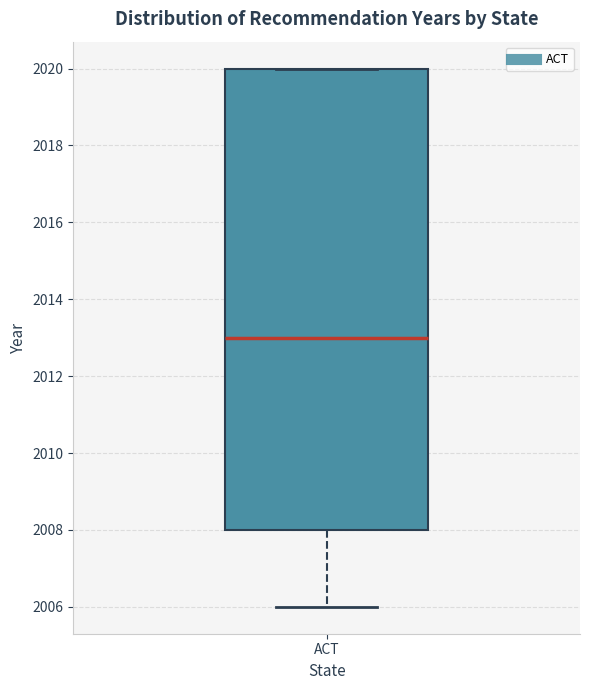

Where is the upper edge of the box for ACT on the y-axis? The values are not printed on the chart, so give them approximately, as read against the axis.

2020